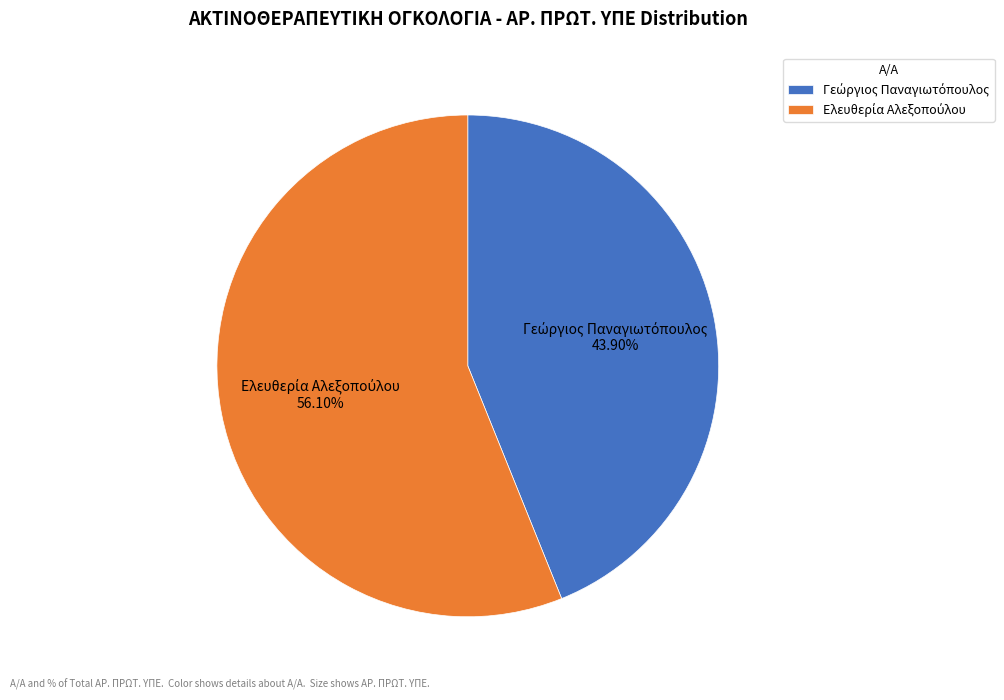

Does any single category account for the majority?

Yes